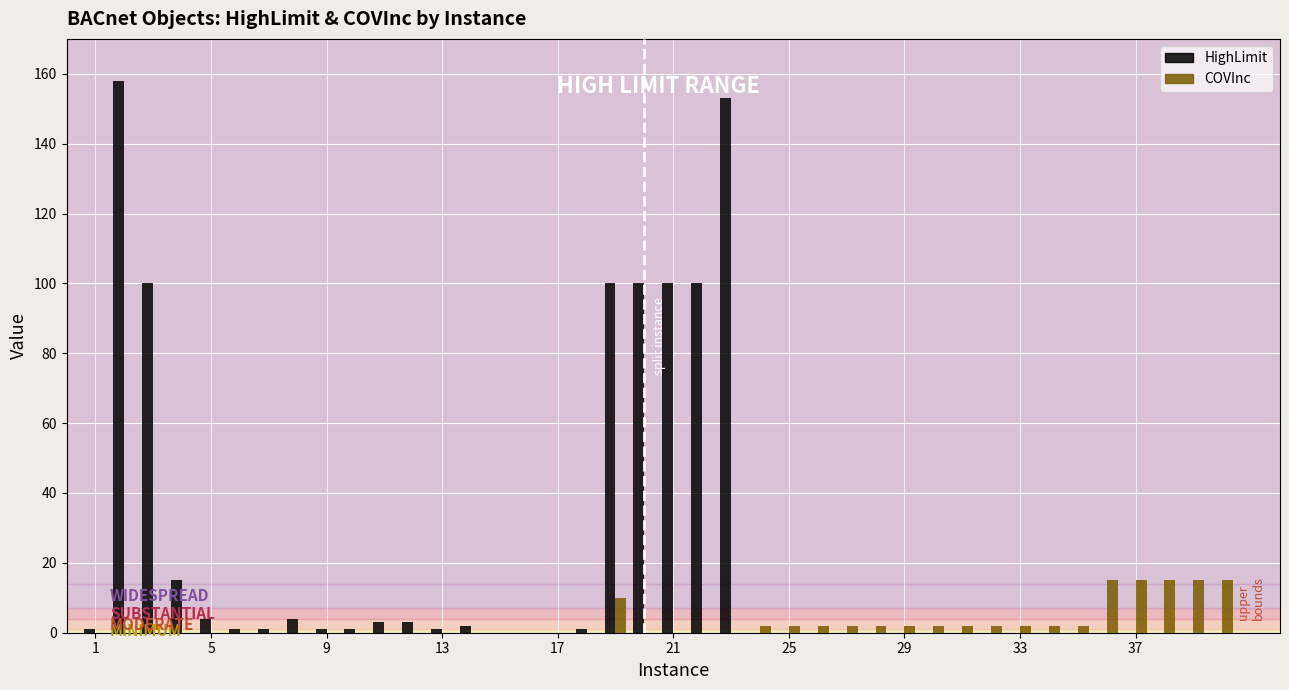

Which series has the largest range (max minus min)?

HighLimit